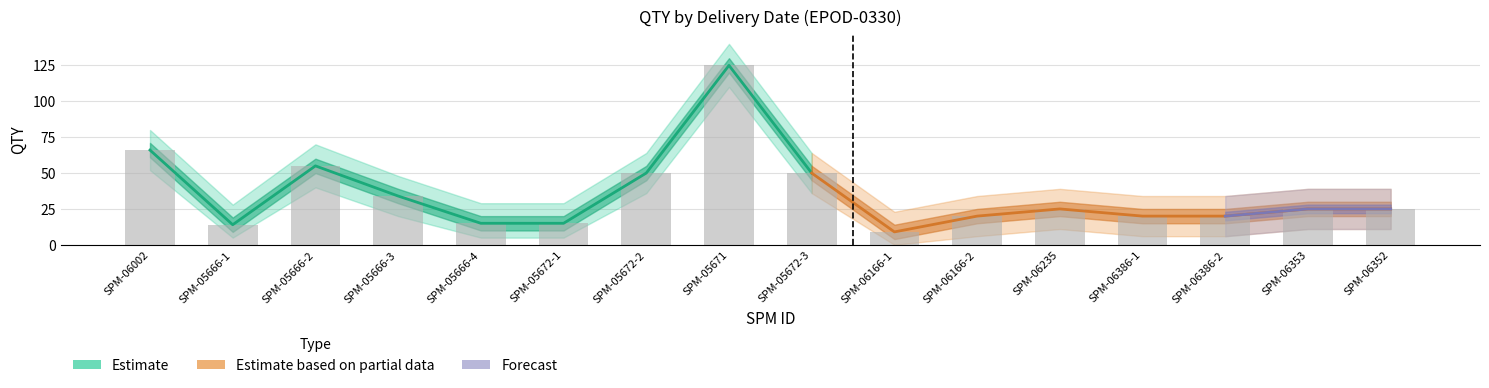

How many data points in QTY are less than 25?

7